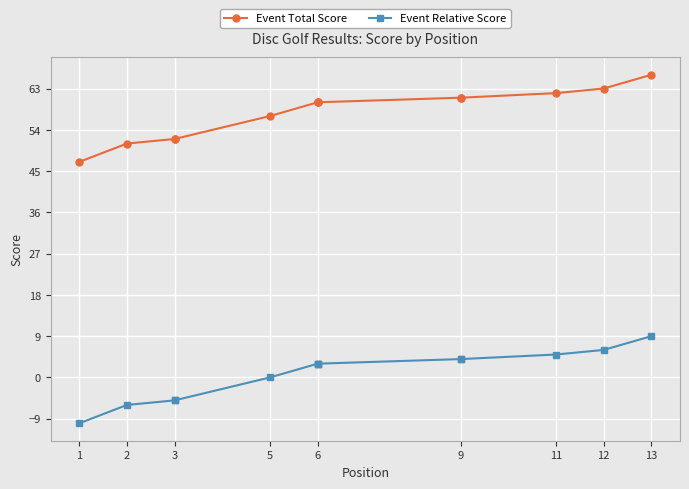

True or false: Event Relative Score and Event Total Score intersect in this chart.

False